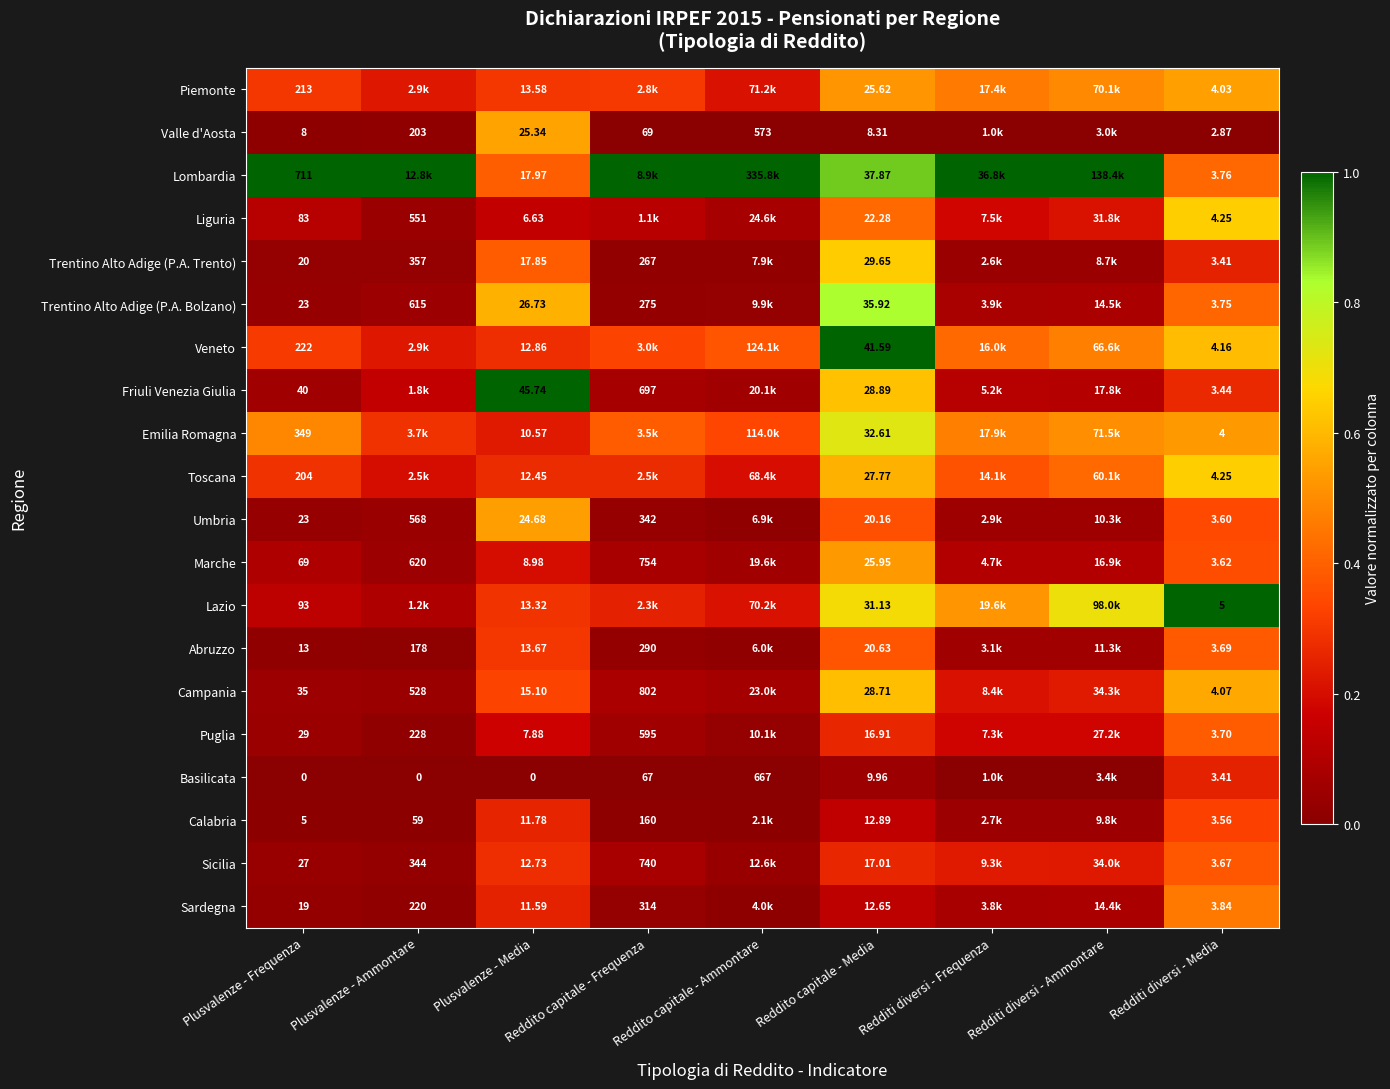

Is the value of Veneto at Reddito capitale - Media greater than the value of Calabria at Plusvalenze - Frequenza?

Yes